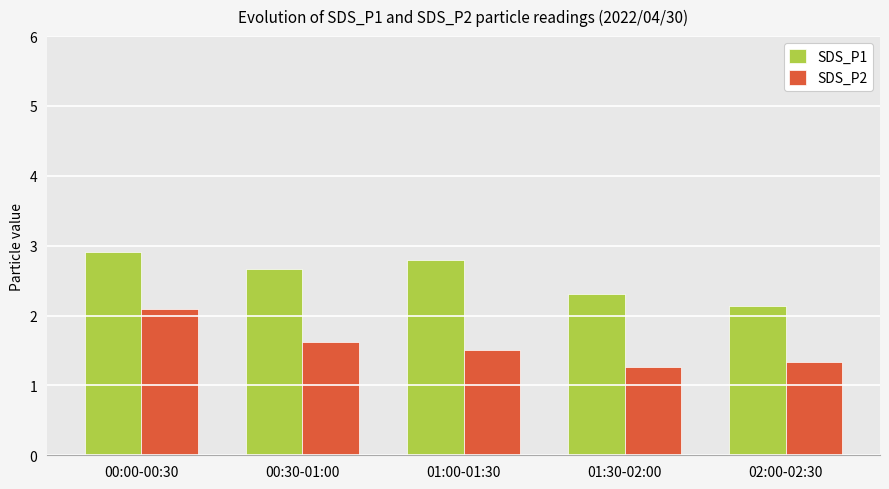

Does the chart contain any negative values?

No